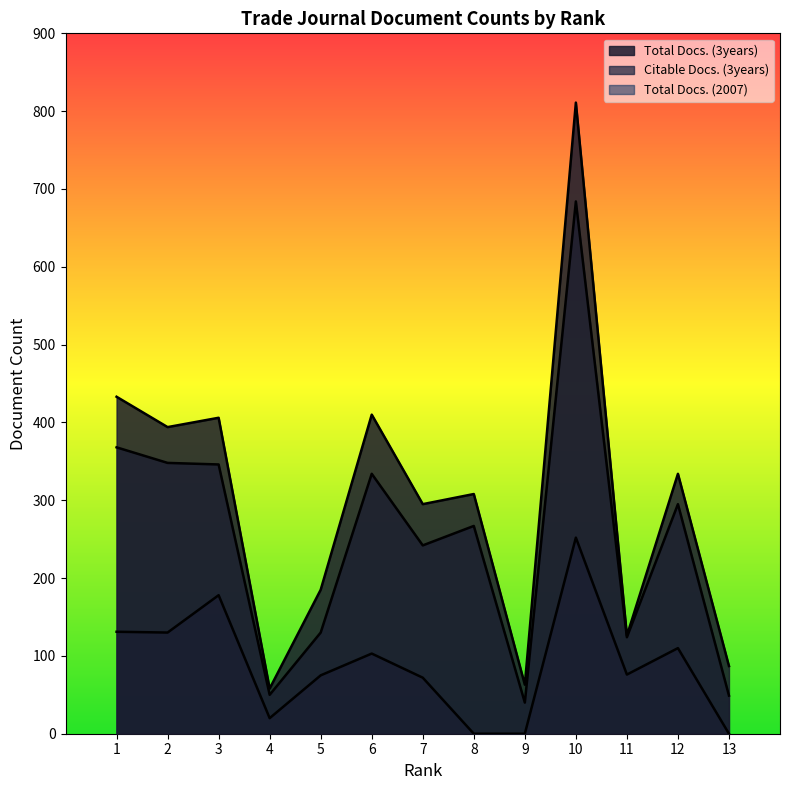

What is the value of the Total Docs. (3years) point at the 10th from the left?

811